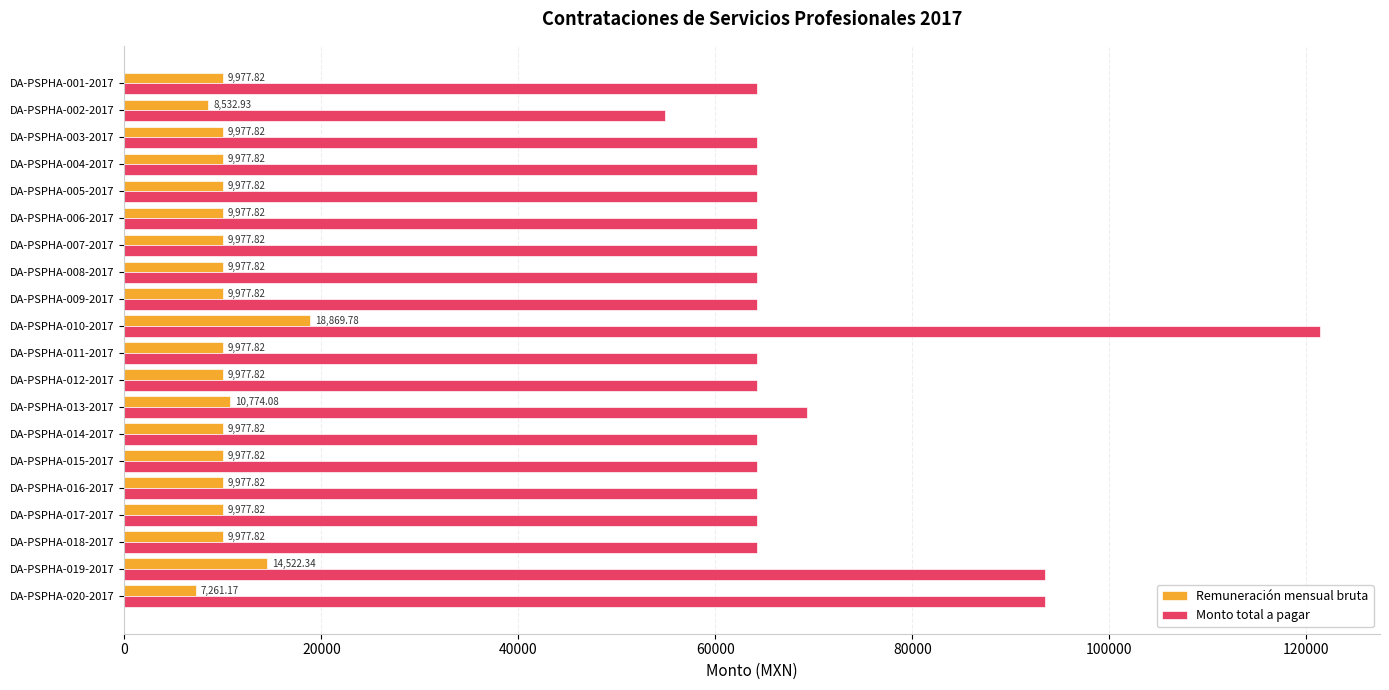

How many data points does each series have?

20